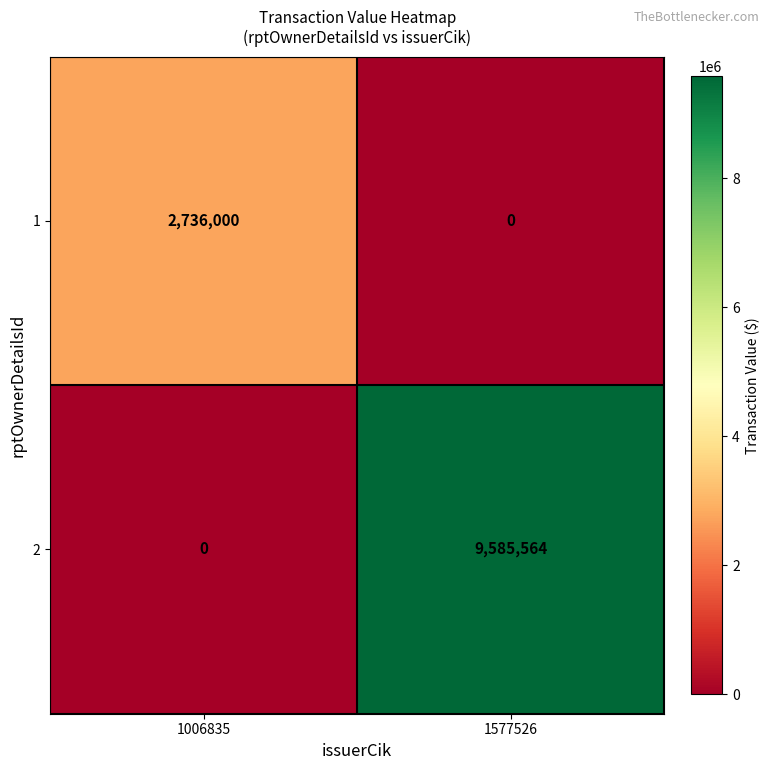

Reading left to right, extract all data points from this chart.

1: 2736000	0
2: 0	9585564